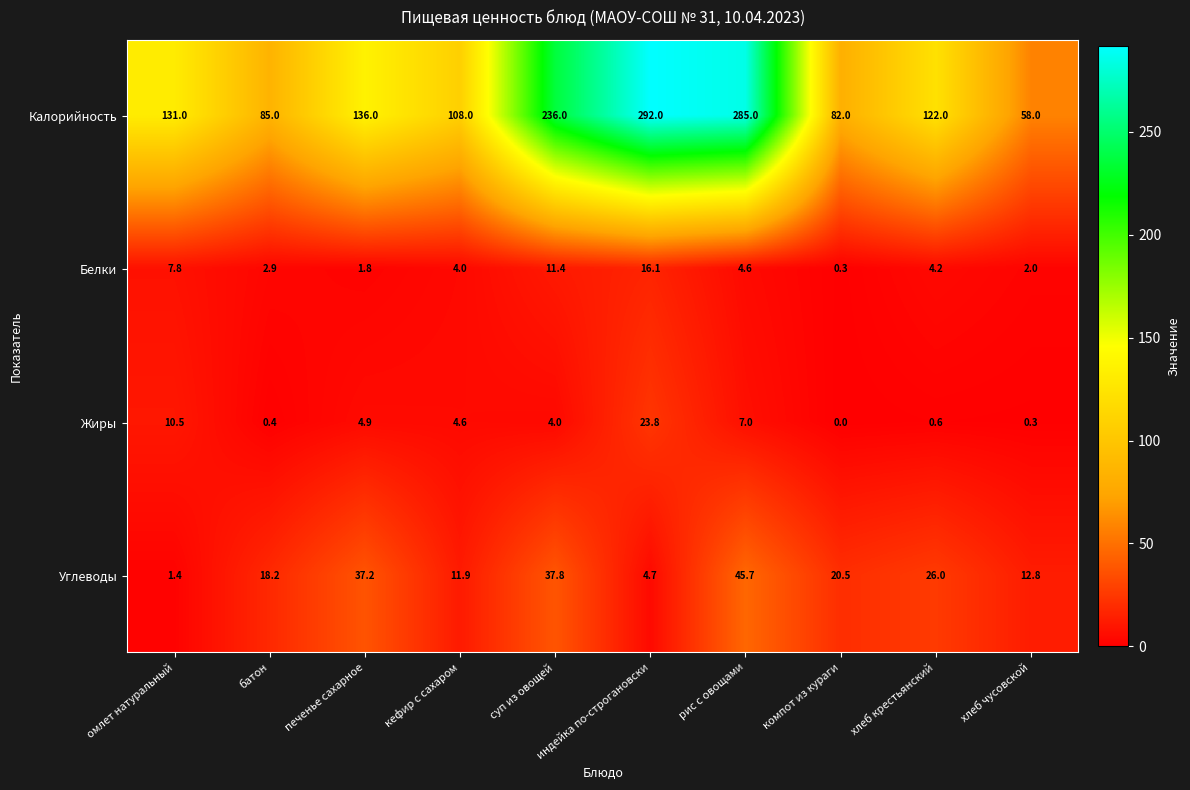

How many data points in Калорийность are less than 131?

5